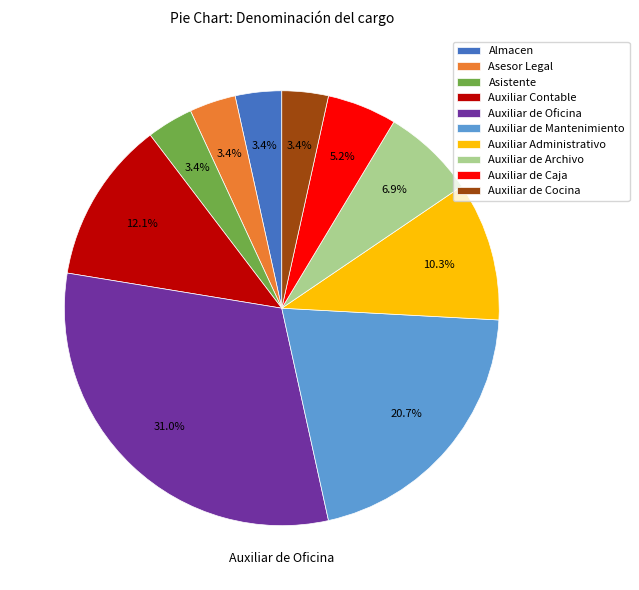

To the nearest percent, what percentage of the pie is Auxiliar Contable?

12%